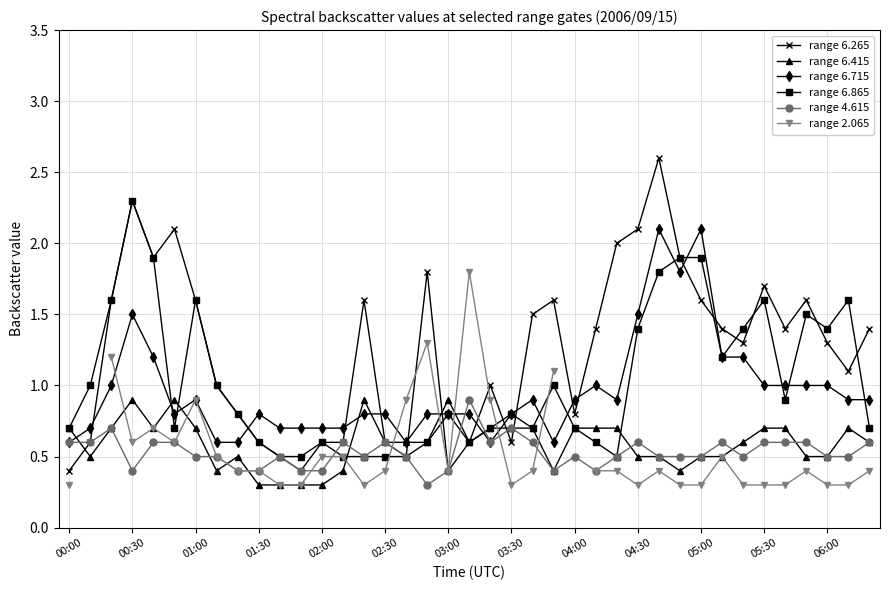

How many lines are shown in the chart?

6